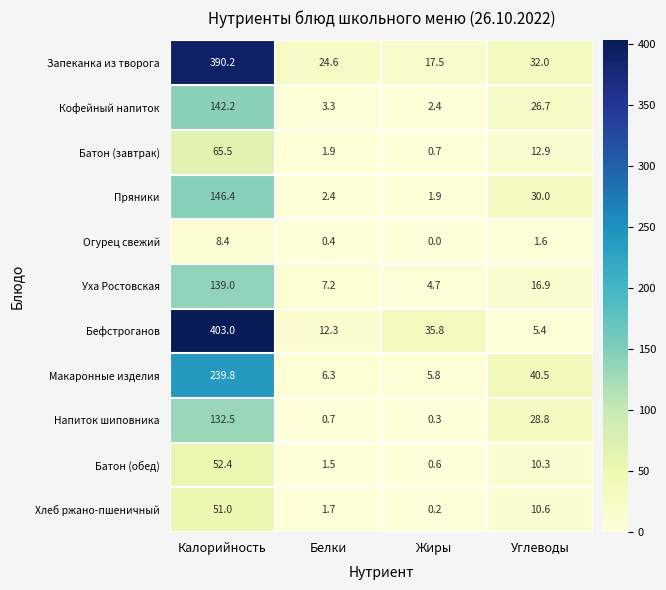

At which category is the sum across all series the highest?

Калорийность